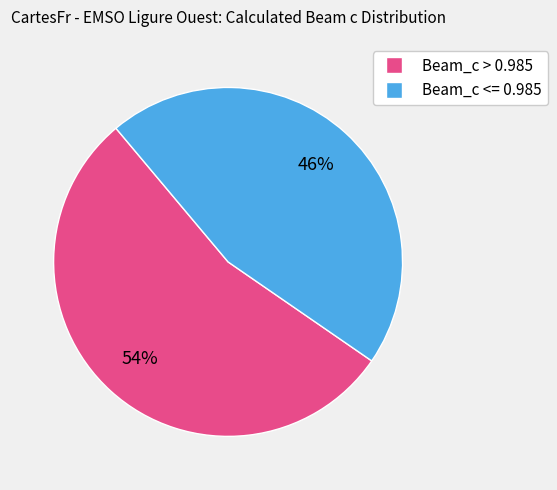

To the nearest percent, what is the average slice percentage?

50%